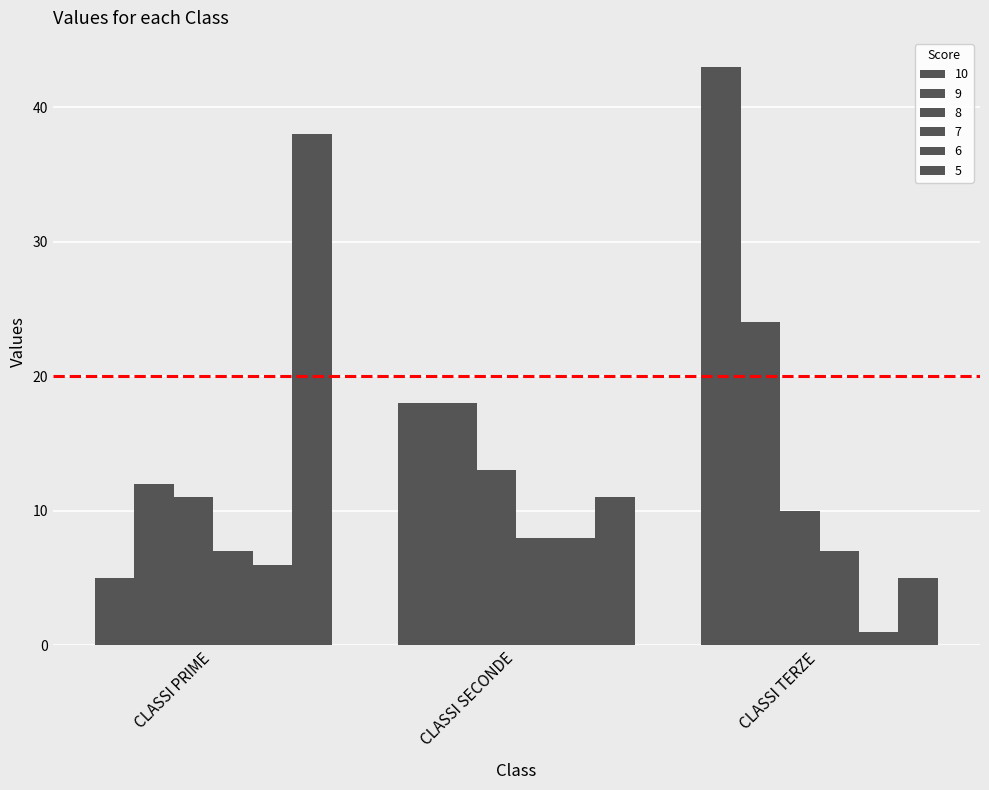

Reading left to right, list all the values displayed in this chart.

10: 5	18	43
9: 12	18	24
8: 11	13	10
7: 7	8	7
6: 6	8	1
5: 38	11	5